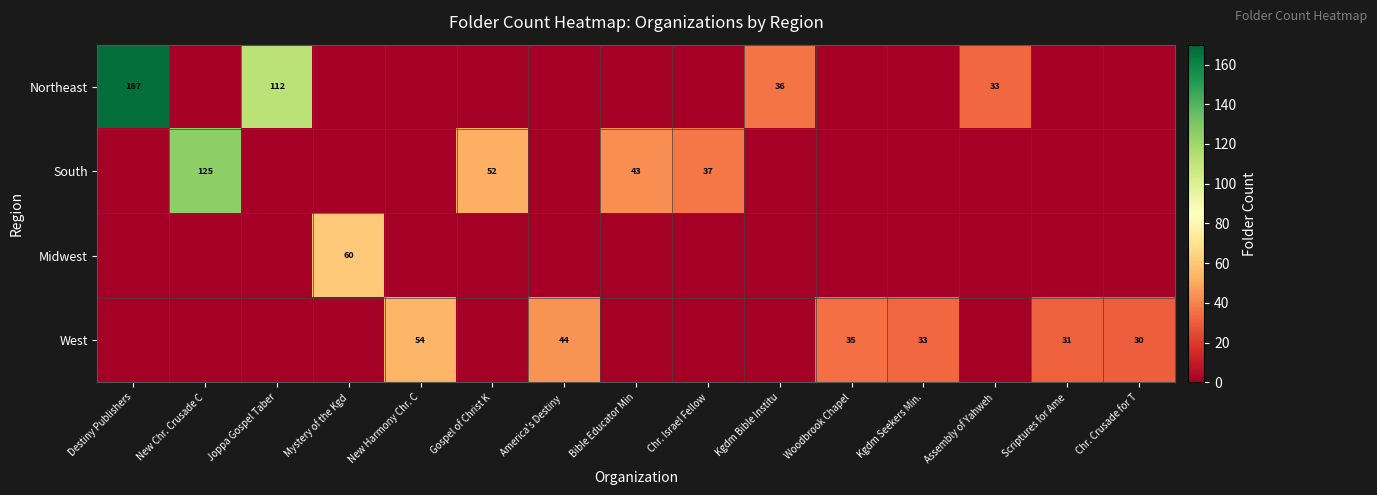

True or false: South has a value of 223 at New Chr. Crusade C.

False